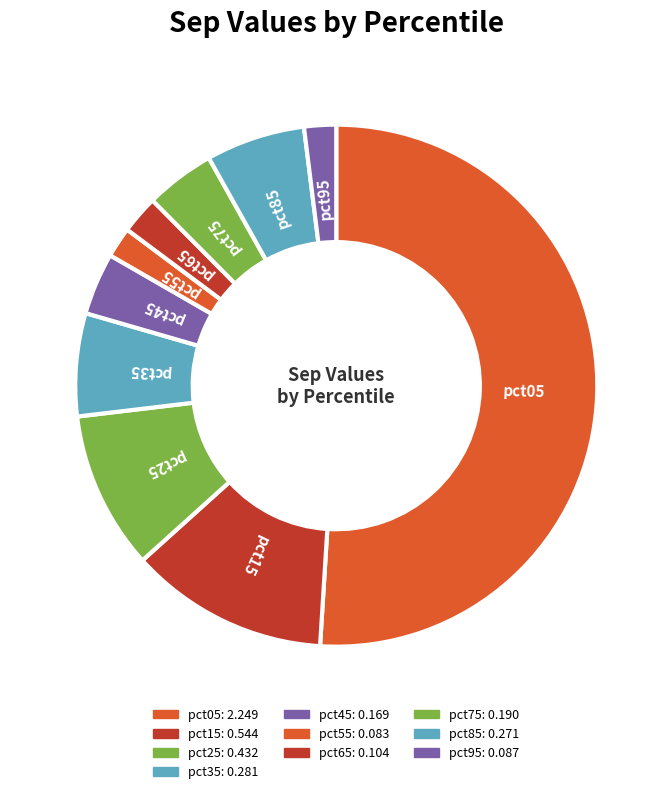

Which category has the smallest portion of the pie?

pct55